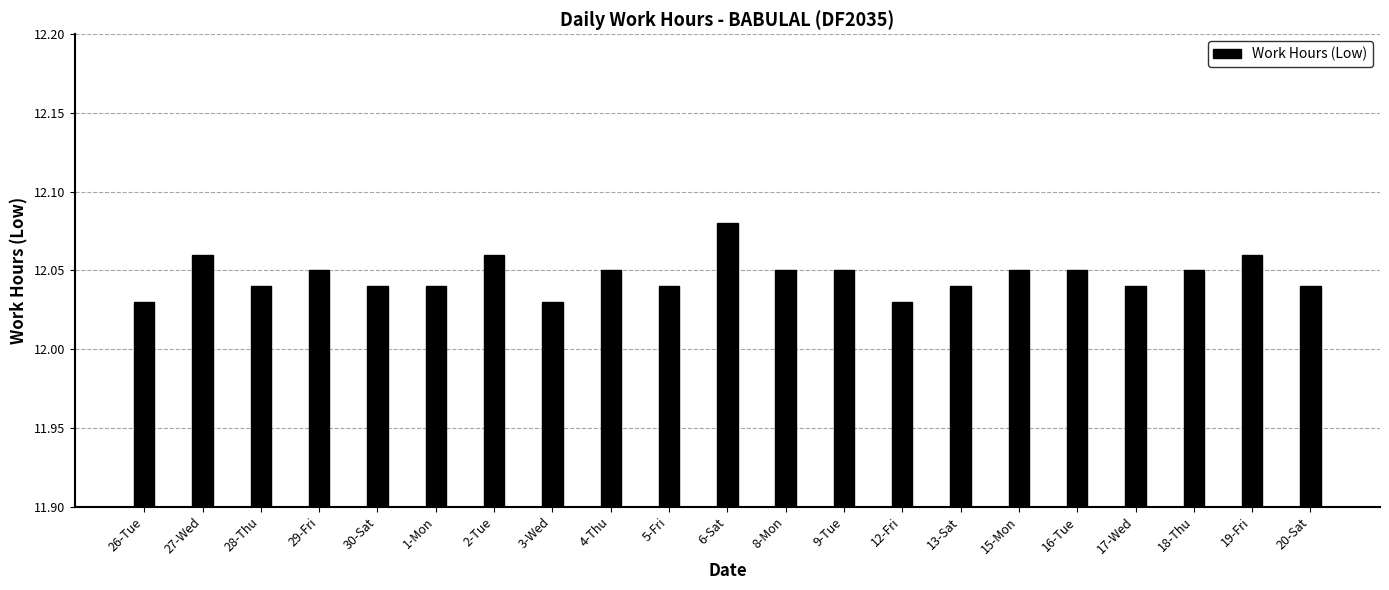

Approximately how many times larger is the value at 2-Tue compared to 27-Wed?

1.0